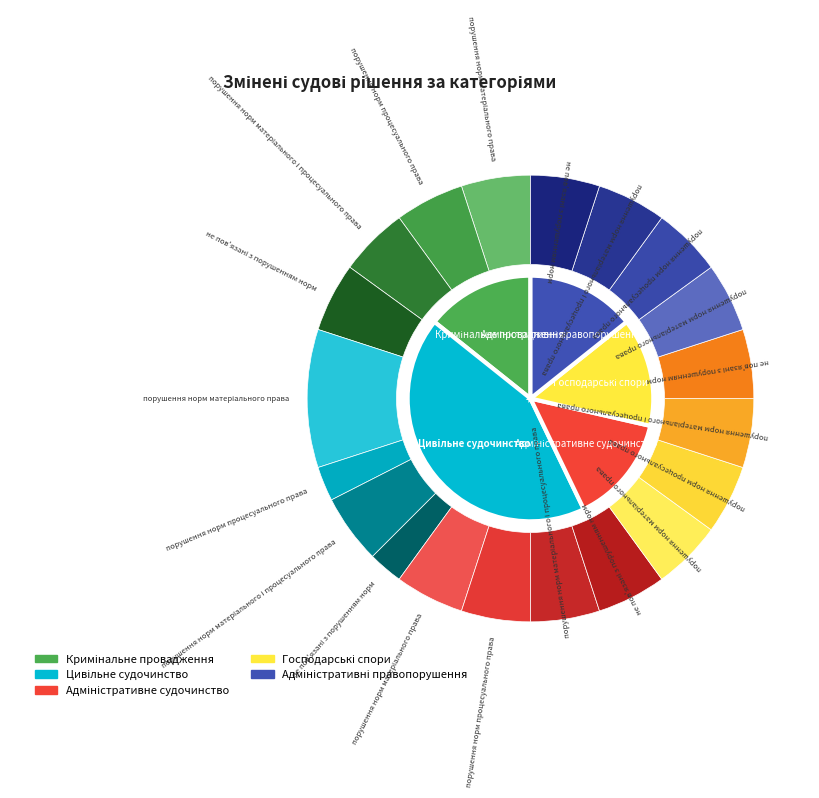

Which has a higher value, Кримінальне провадження or 15?

Кримінальне провадження